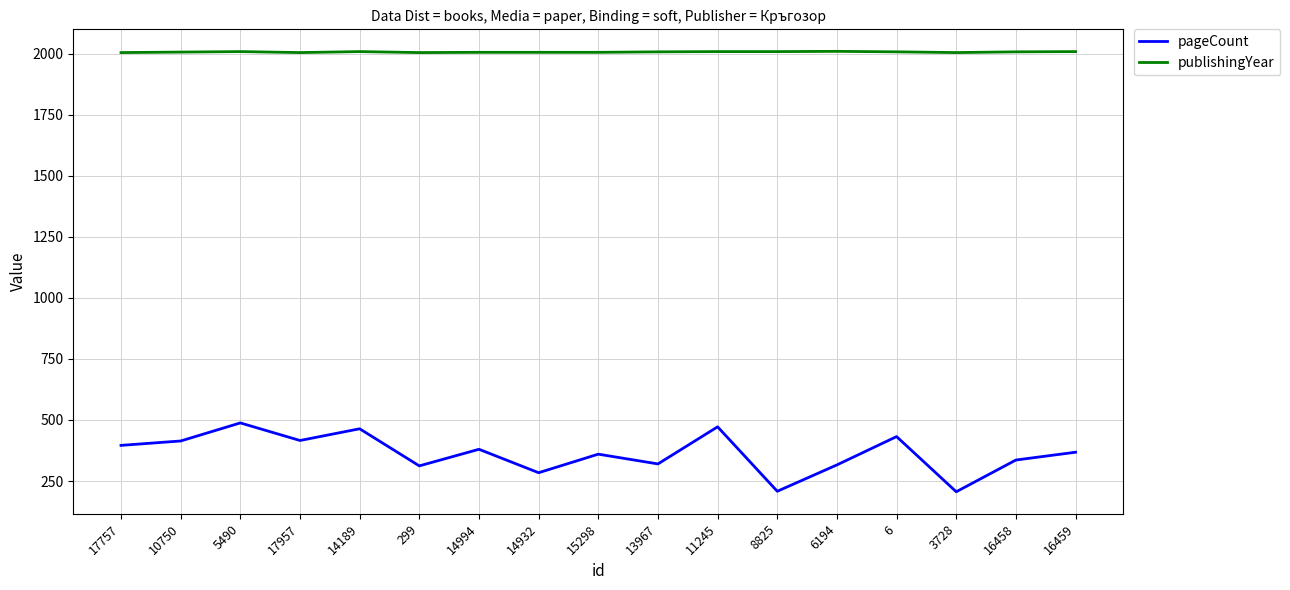

What is the greatest value displayed?

2010